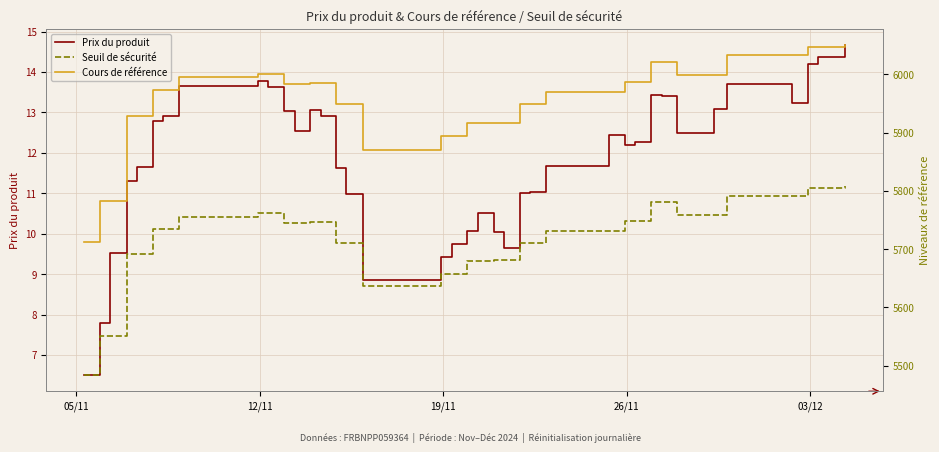

What is the label of the 2nd point from the left?

12/11